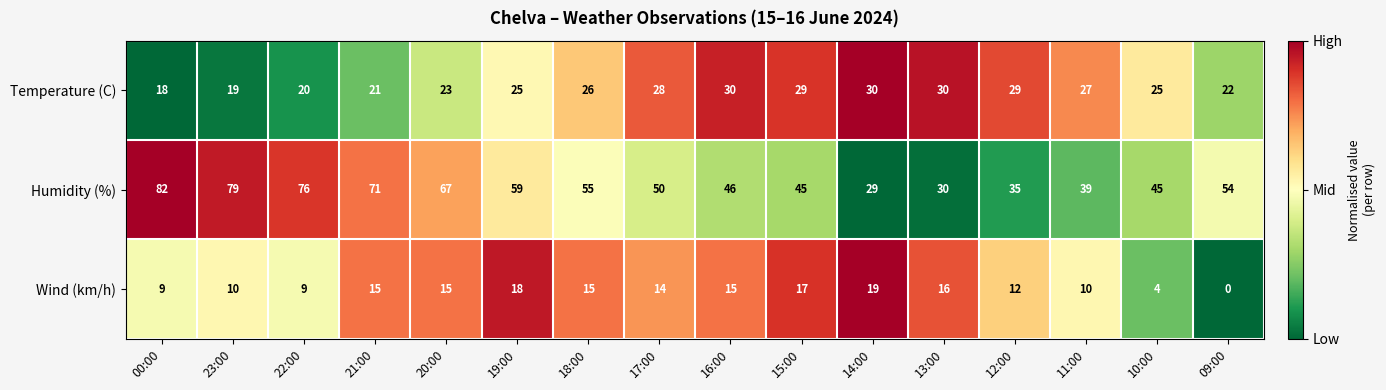

Rank the series by their maximum value, from highest to lowest.

Humidity (%), Temperature (C), Wind (km/h)